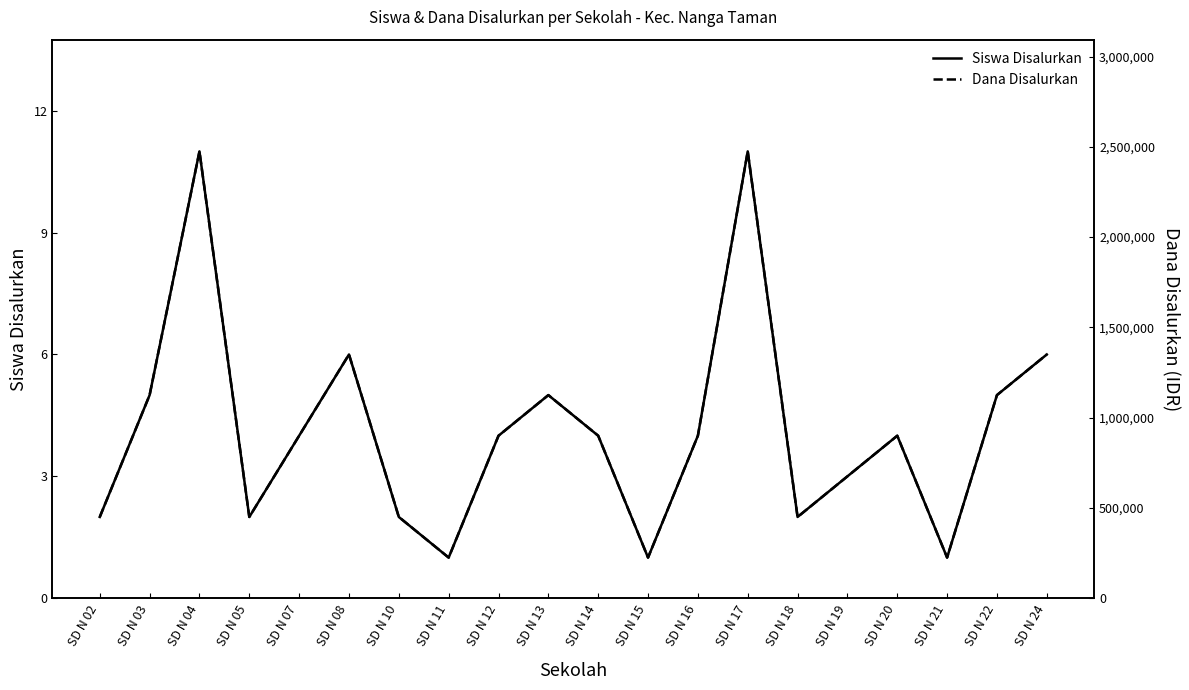

At which category does Siswa Disalurkan reach its first local valley?

SD N 05